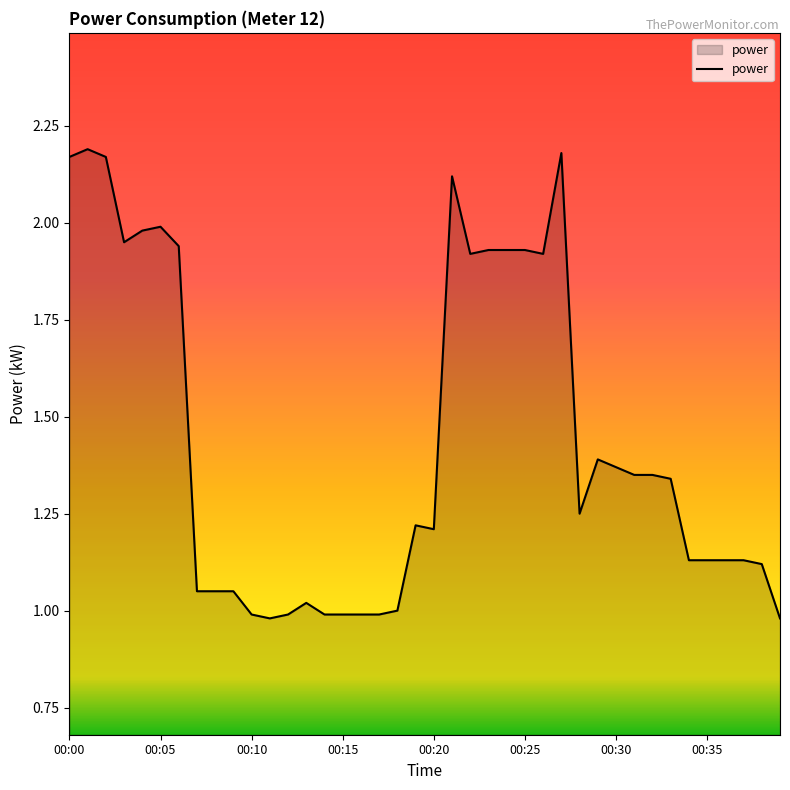

How many lines are shown in the chart?

1